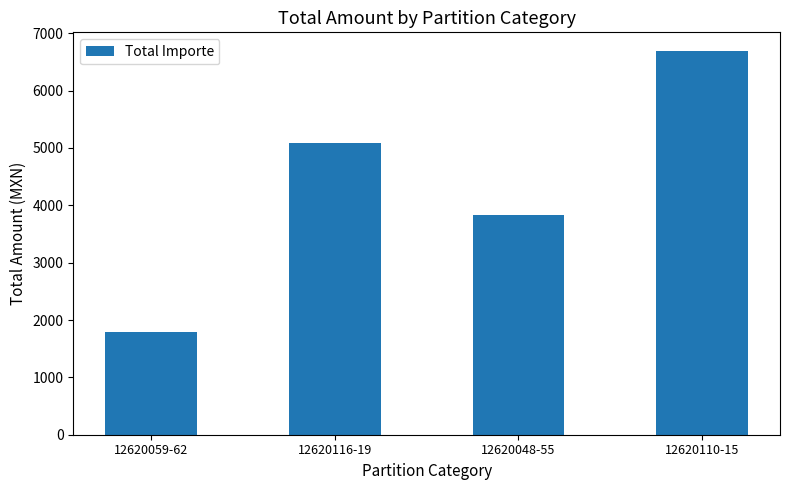

What position from the right is 12620110-15?

1